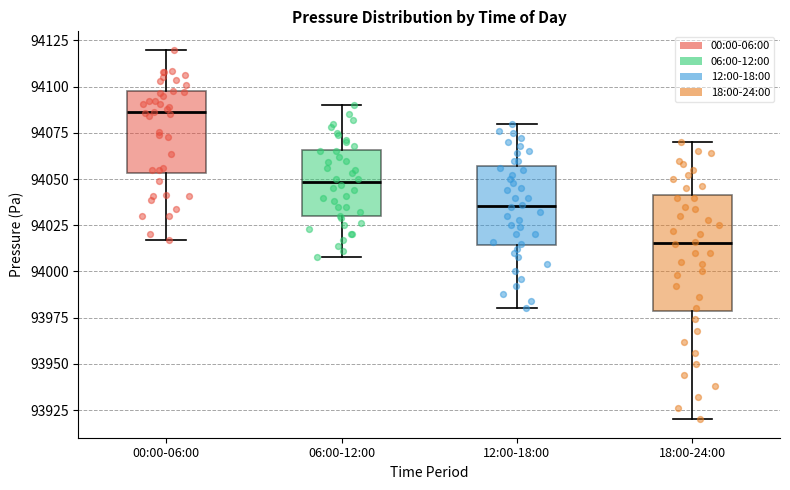

Reading left to right, read every box against the y-axis: the position of its median line, the range the box covers, and the ends of its whiskers. The values are not printed on the chart, so give them approximately, as read against the axis.

00:00-06:00: median 94085, box 94055 to 94095, whiskers 94015 to 94120
06:00-12:00: median 94050, box 94030 to 94065, whiskers 94010 to 94090
12:00-18:00: median 94035, box 94015 to 94055, whiskers 93980 to 94080
18:00-24:00: median 94015, box 93980 to 94040, whiskers 93920 to 94070